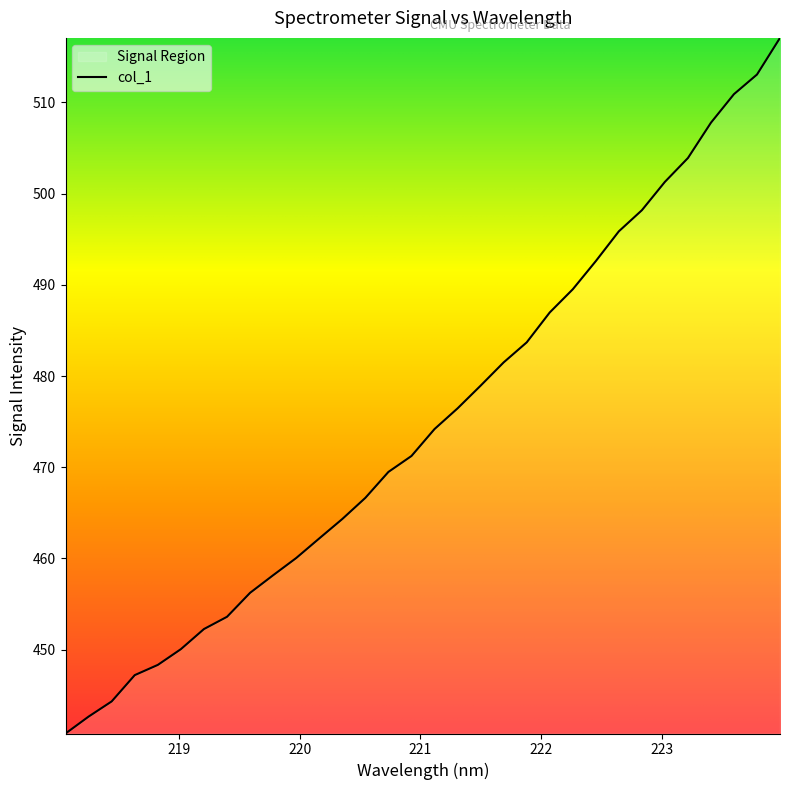

The value at 219 is 654.9. True or false?

False